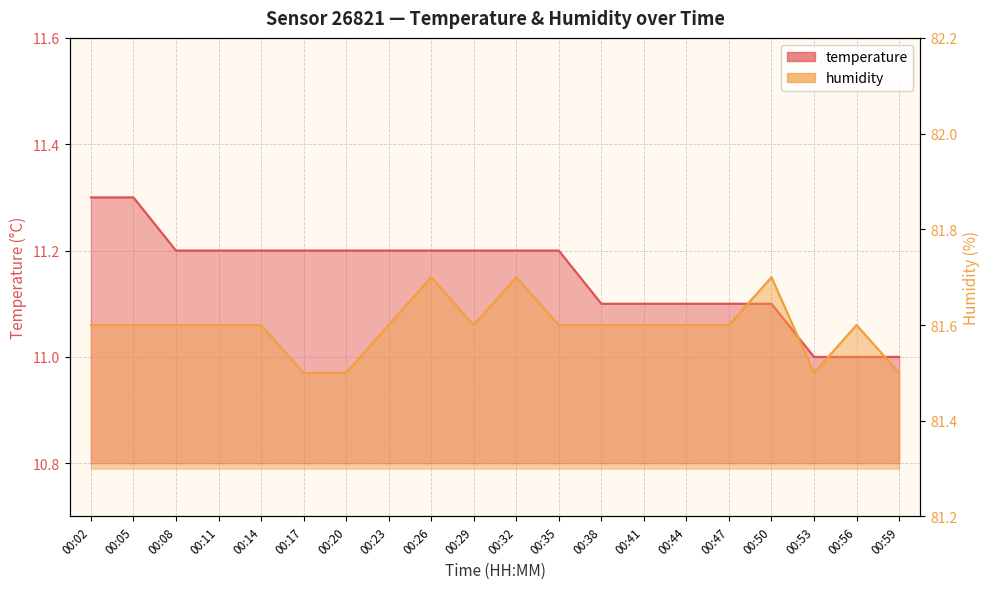

Which has a higher value, 00:44 or 00:20?

00:20